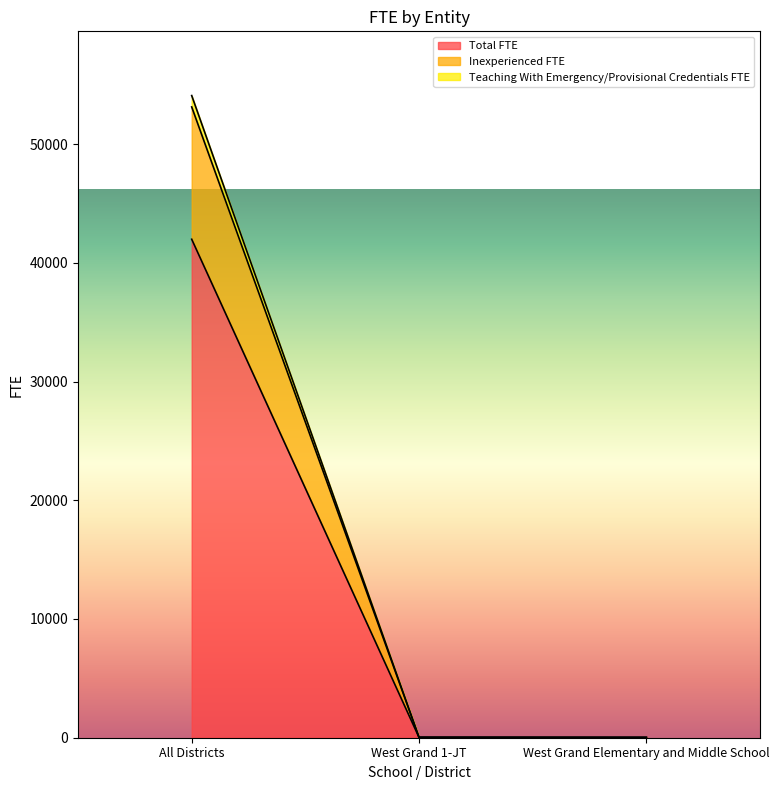

Is the value of Inexperienced FTE at West Grand 1-JT greater than the value of Teaching With Emergency/Provisional Credentials FTE at West Grand Elementary and Middle School?

Yes